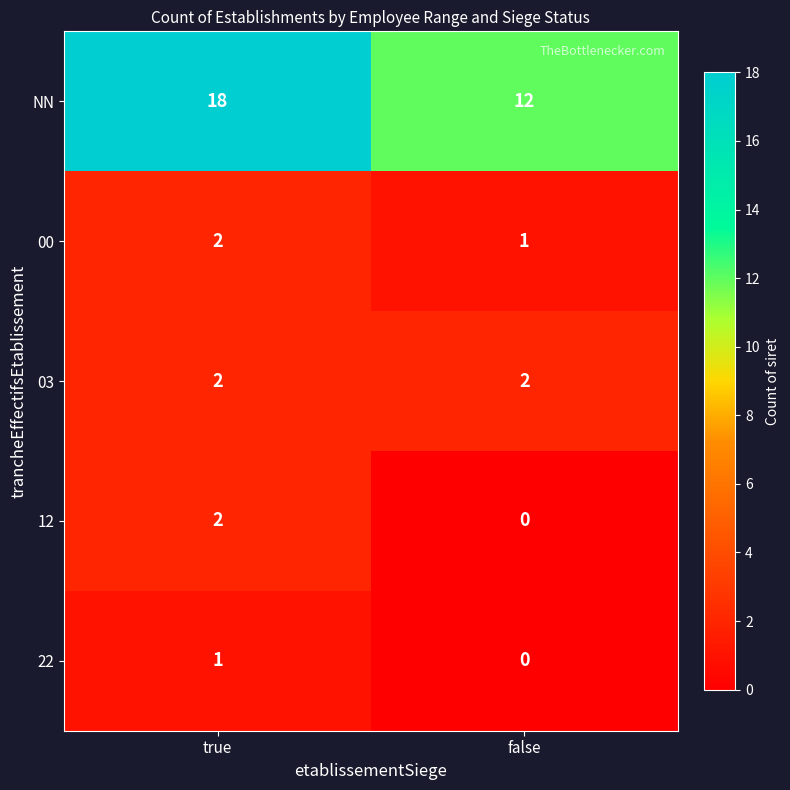

What is the spread (max minus min) of values at false?

12